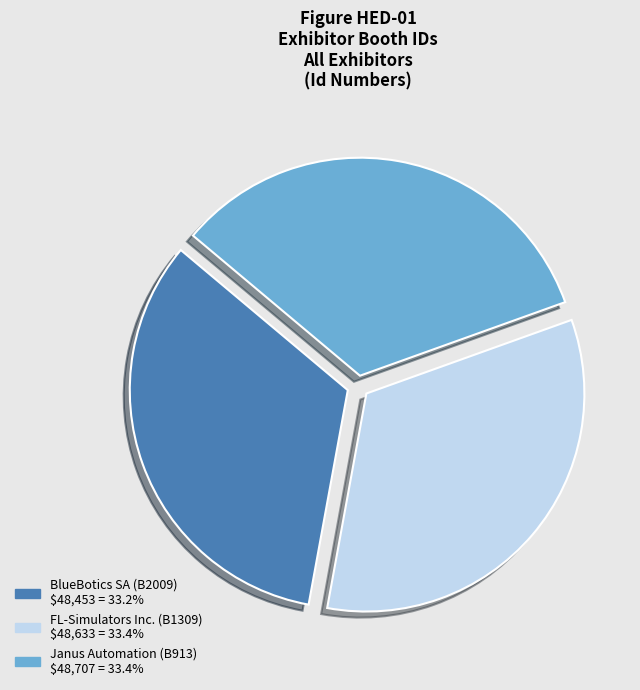

How many segments does this pie chart have?

3